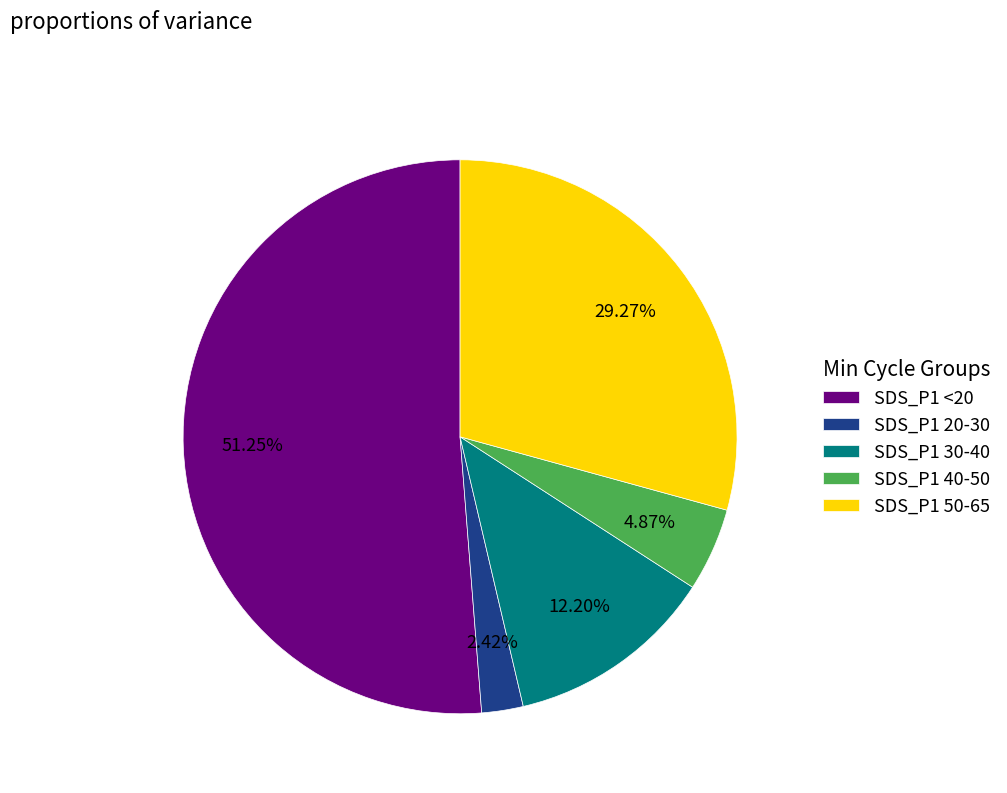

How many slices are in this pie chart?

5